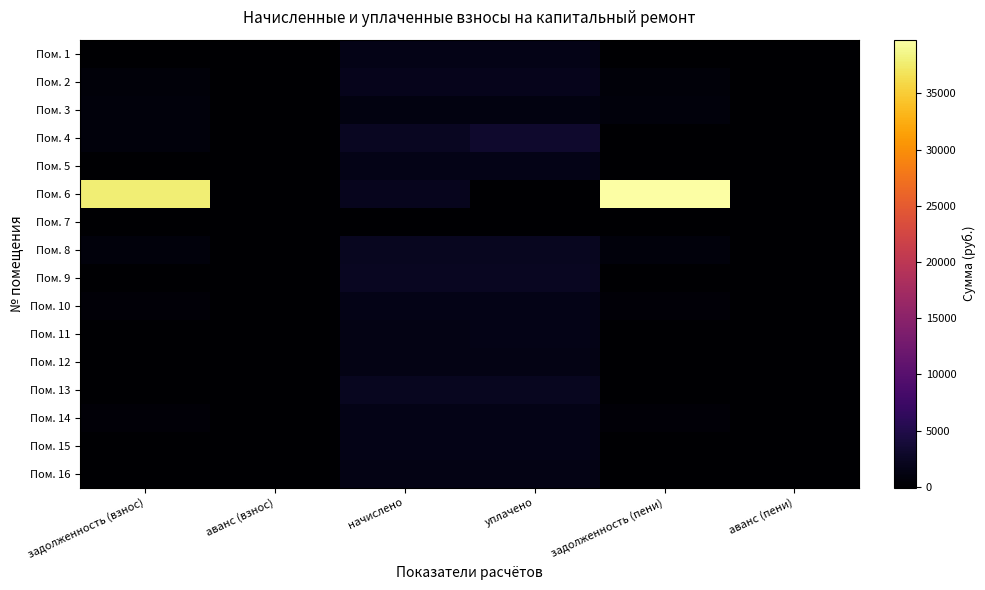

Which series changed the most between задолженность (взнос) and уплачено?

Пом. 6